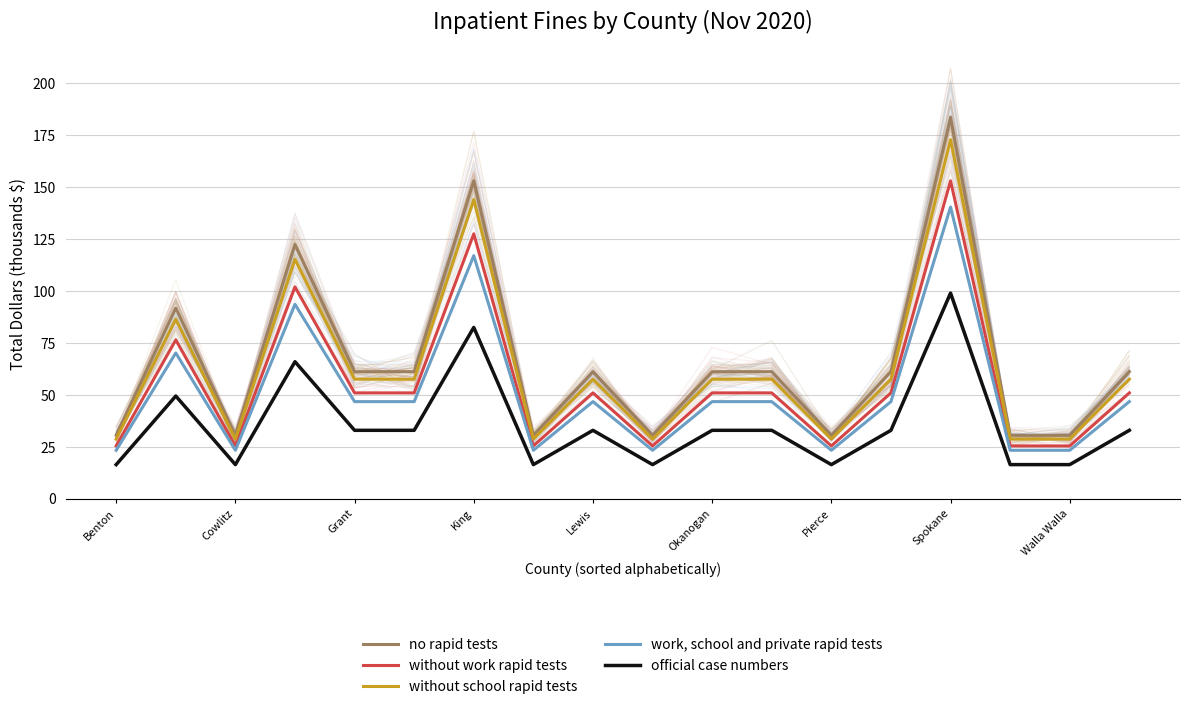

True or false: without work rapid tests has a value of 8.4 at Pierce.

False